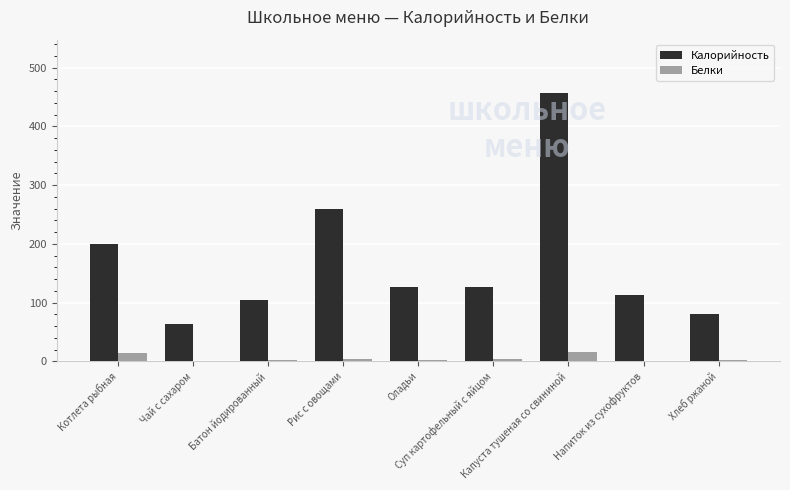

Where does the Белки series first go above 3?

Котлета рыбная